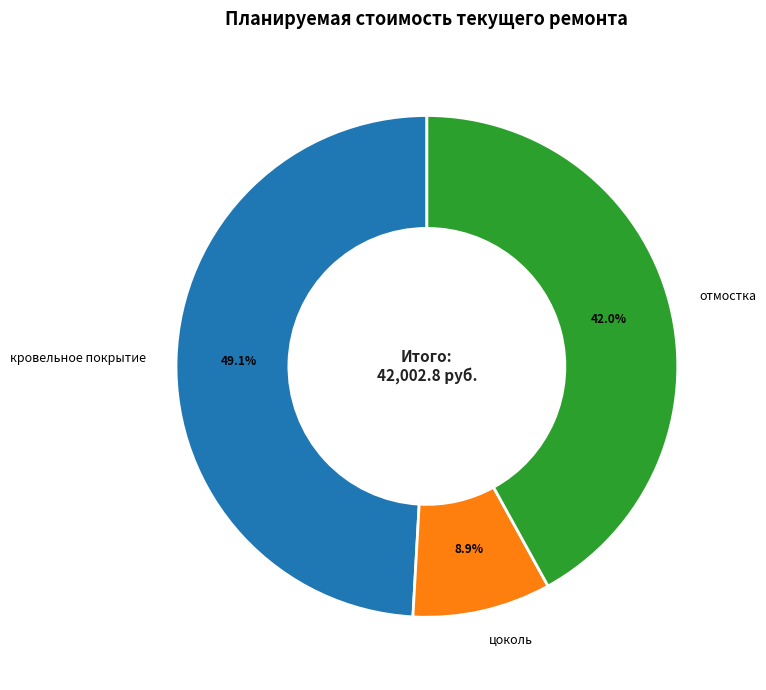

Is цоколь the majority of the pie?

No